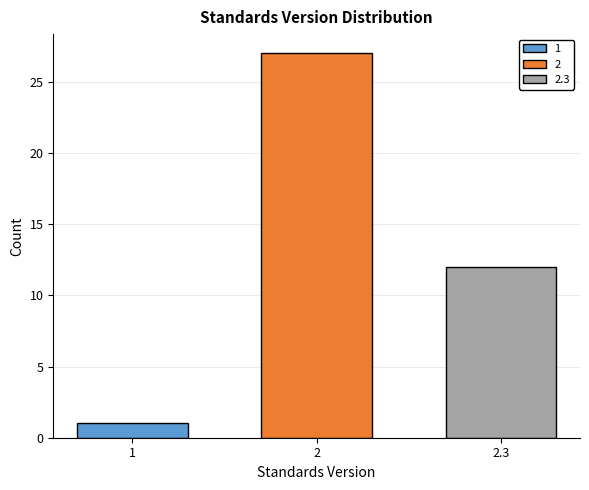

Reading left to right, list all the values displayed in this chart.

1	27	12